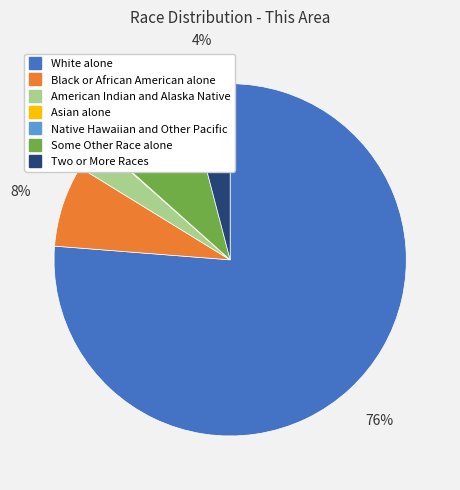

Is there a majority slice in this chart?

Yes